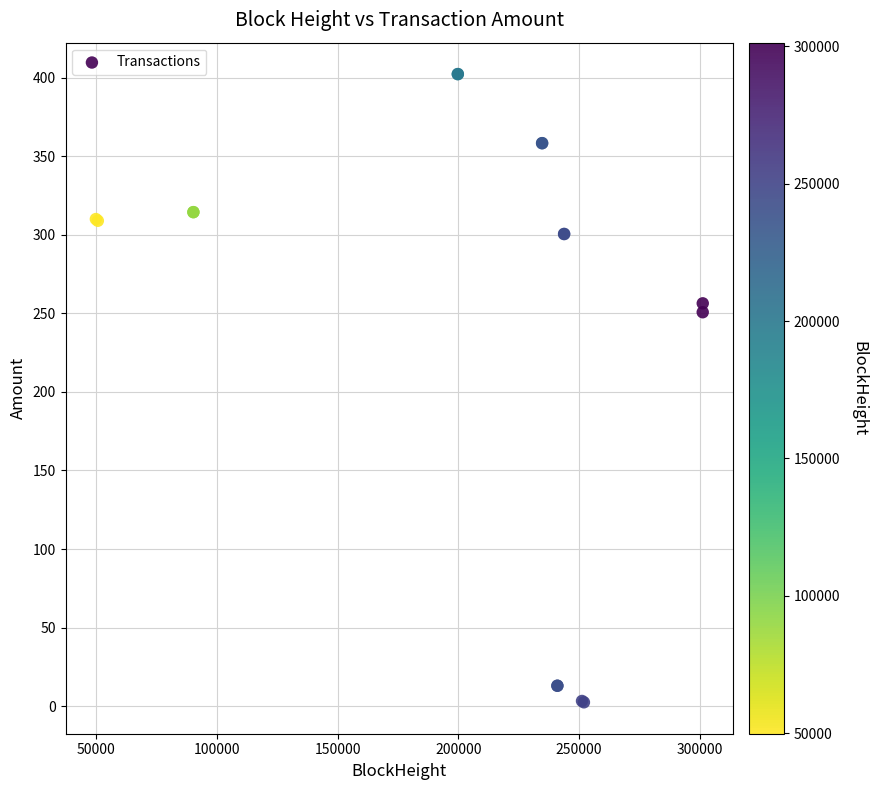

What Y value in the scatter plot is closest to 202?

250.7